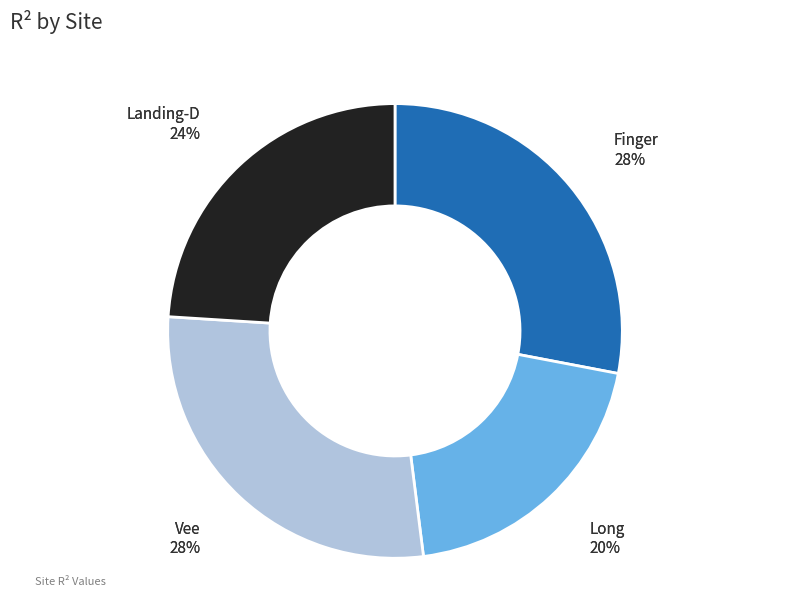

The Long slice represents 29% of the pie. True or false?

False